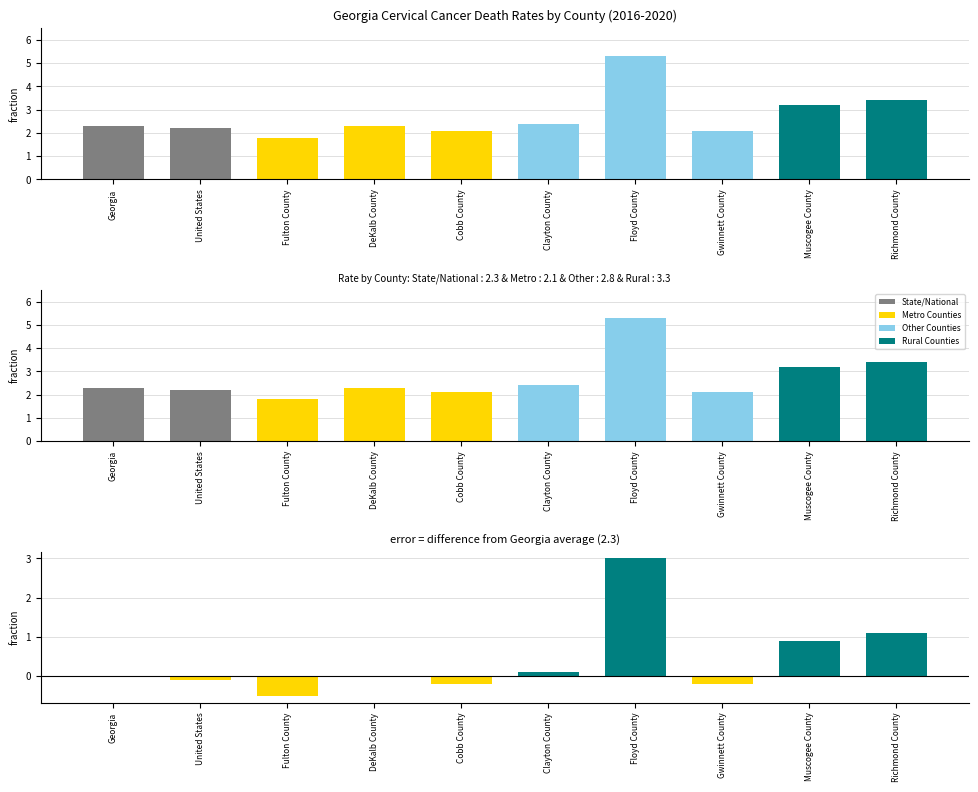

Read the Difference from Georgia Average value at Floyd County.

3.0